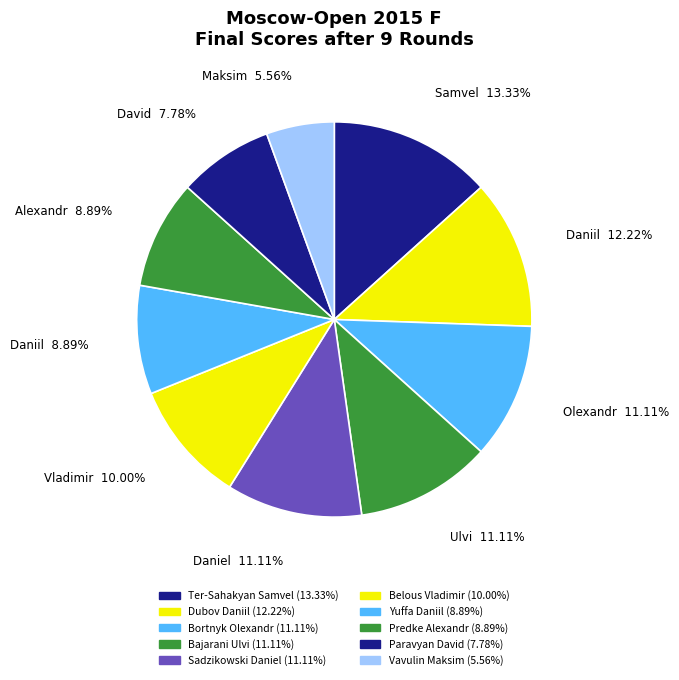

Which category has the biggest portion of the pie?

Ter-Sahakyan Samvel